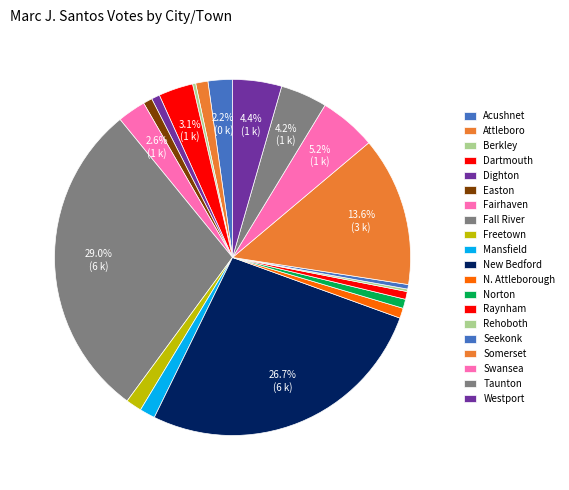

What percentage is the Fairhaven slice, to the nearest percent?

3%